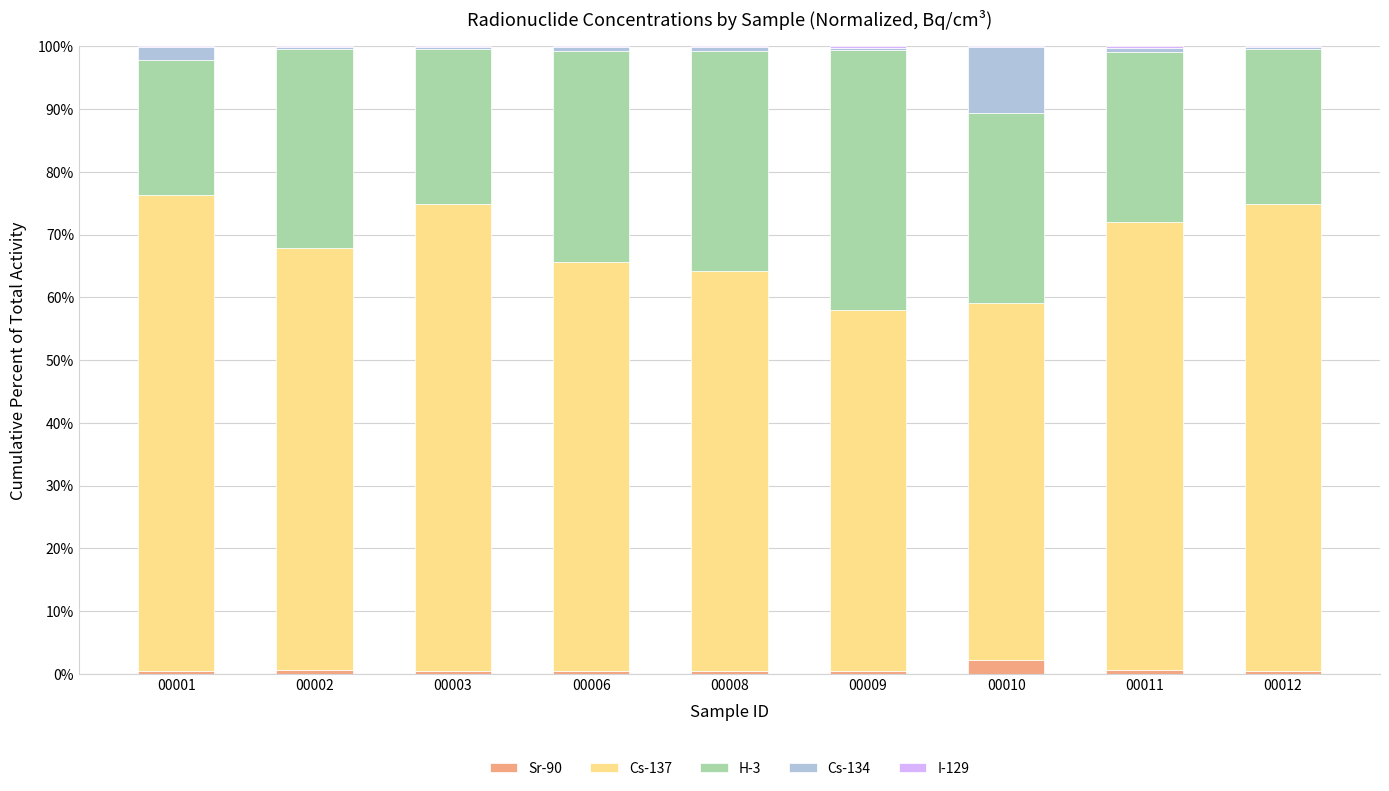

What is the sum of all Sr-90 values?

6.2